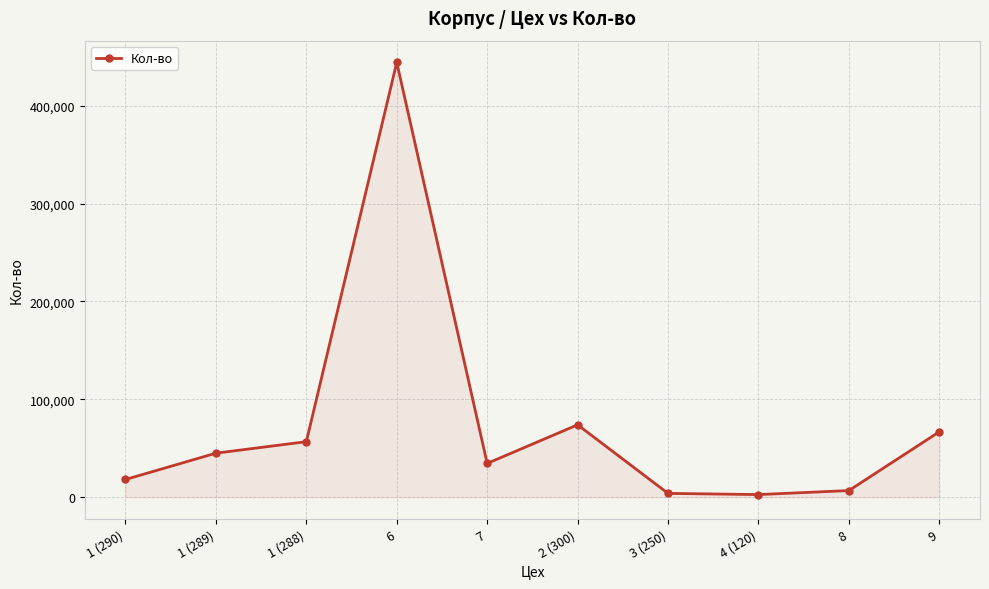

What is the approximate value at 2 (300)?

73904.4